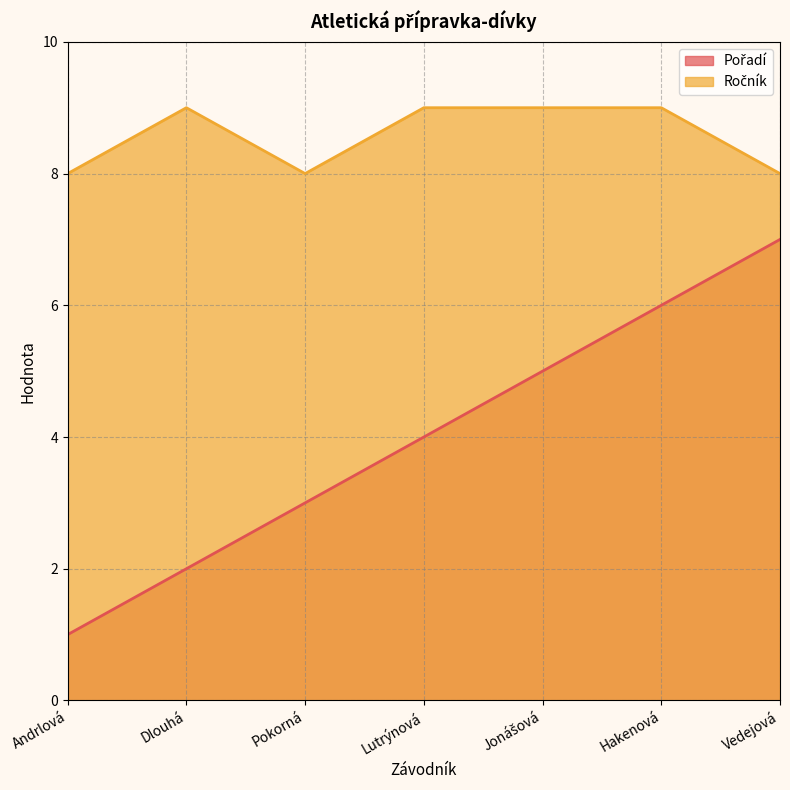

True or false: Ročník and Pořadí cross at least once.

False